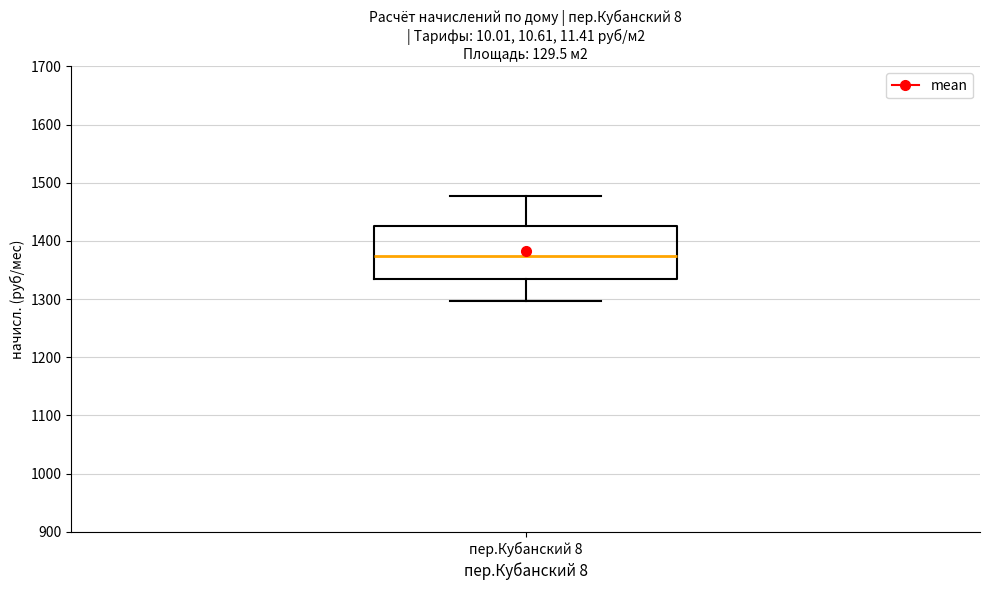

Where is the lower edge of the box for пер.Кубанский 8 on the y-axis? The values are not printed on the chart, so give them approximately, as read against the axis.

1340